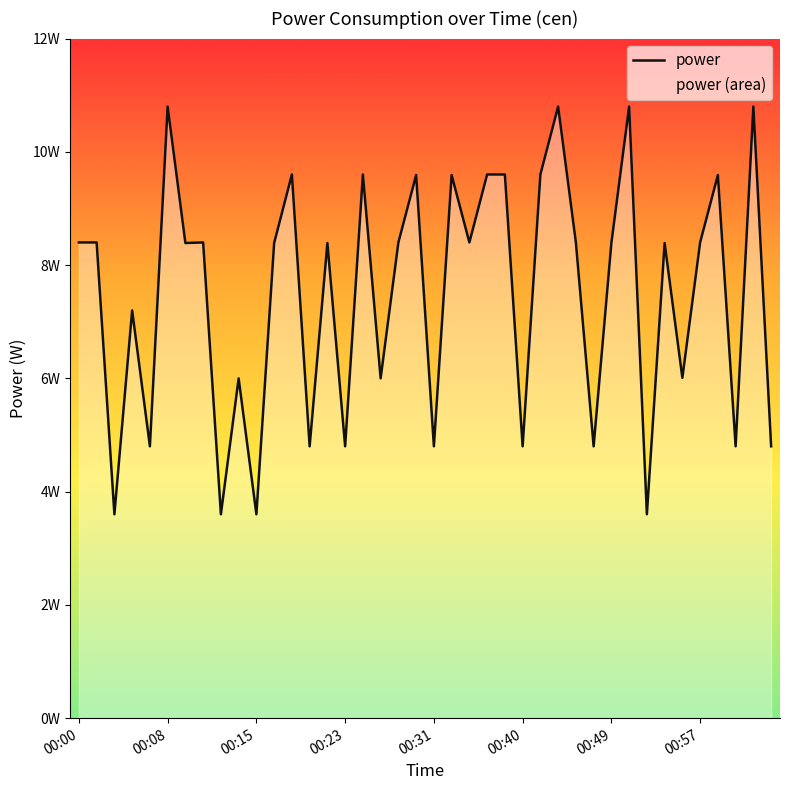

How many interior local peaks (higher than both neighbors) does the data have?

14